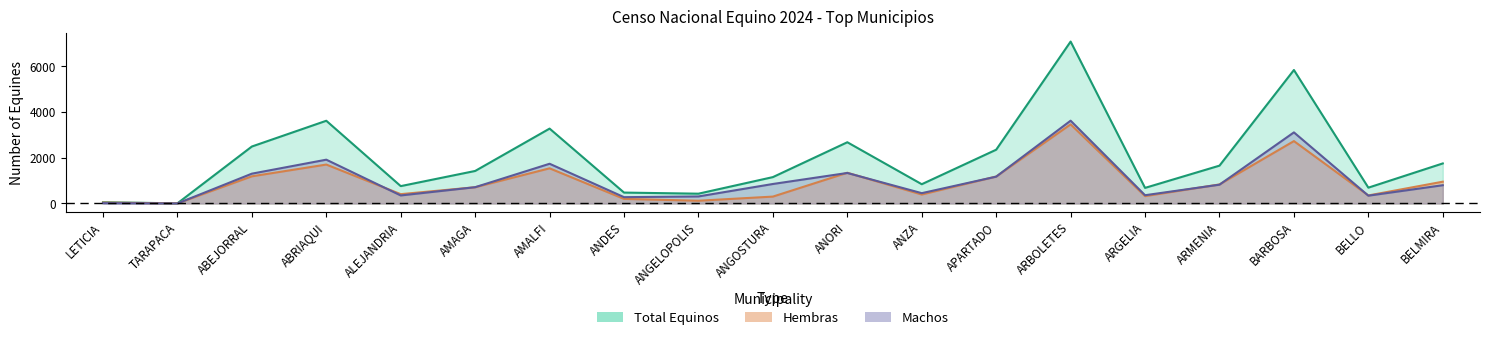

How many lines are shown in the chart?

3